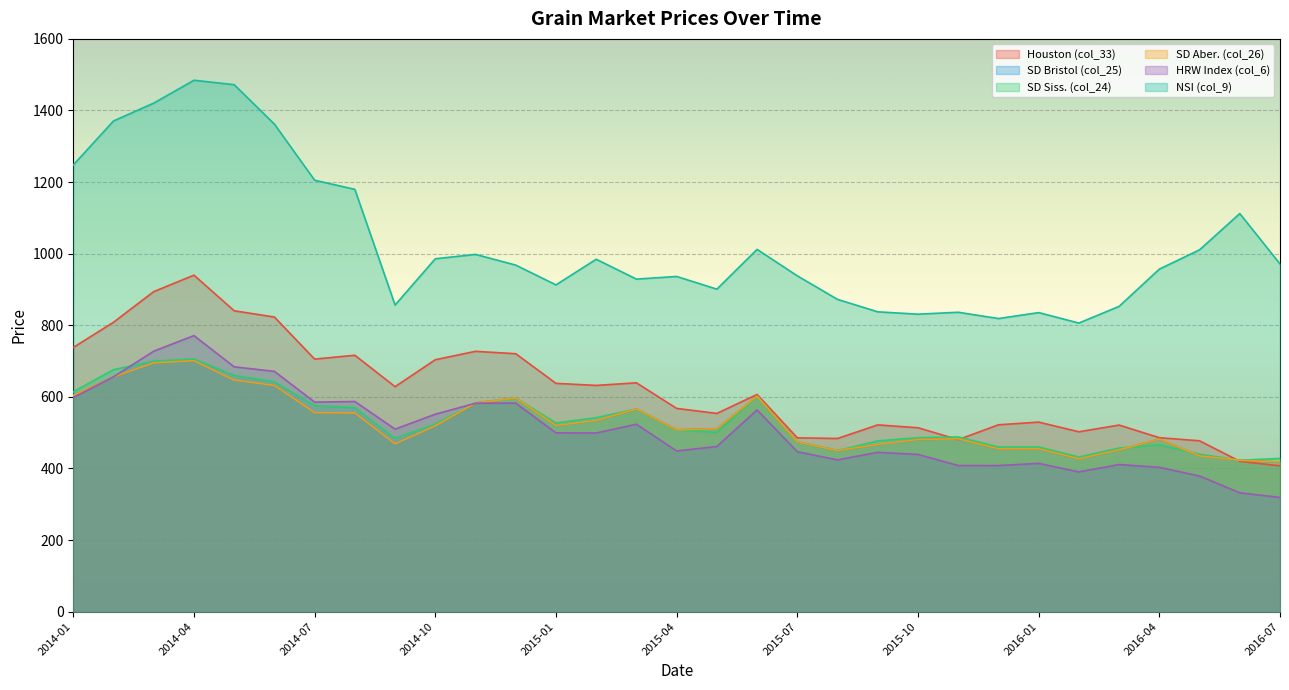

What is the difference between the maximum and minimum values in the SD Aber. (col_26) series?

283.0